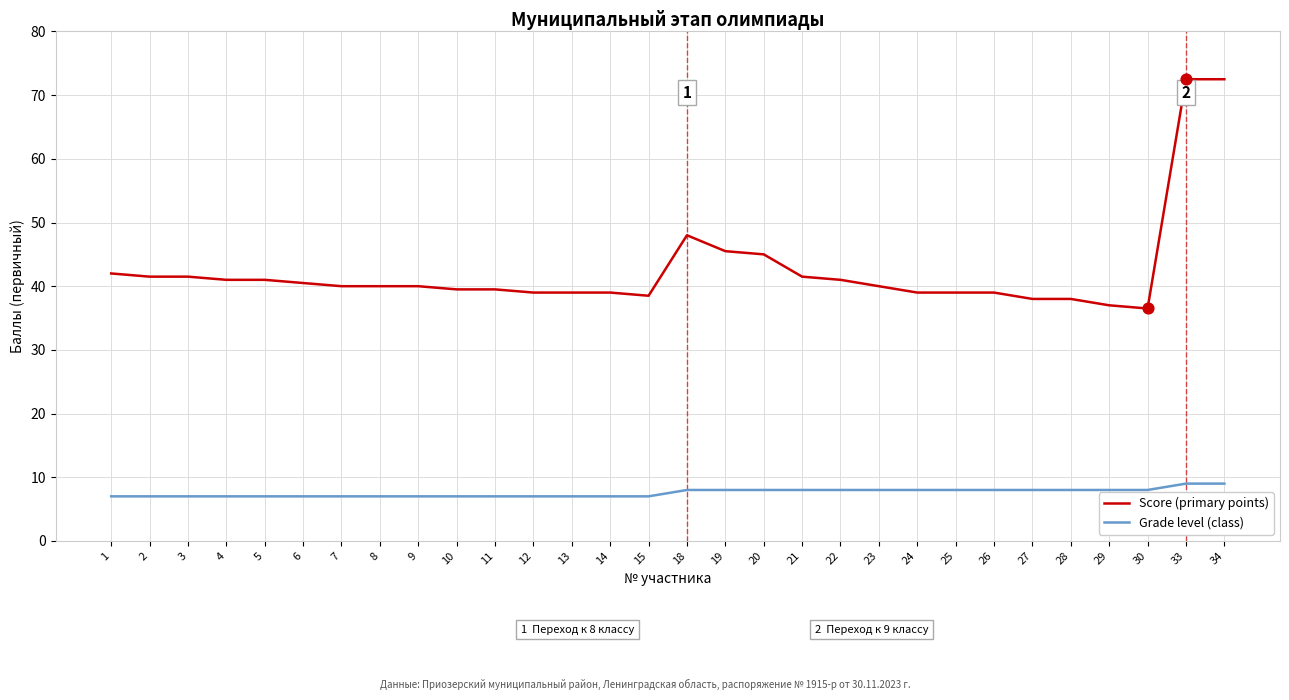

Which series has the largest total across all categories?

Score (primary points)